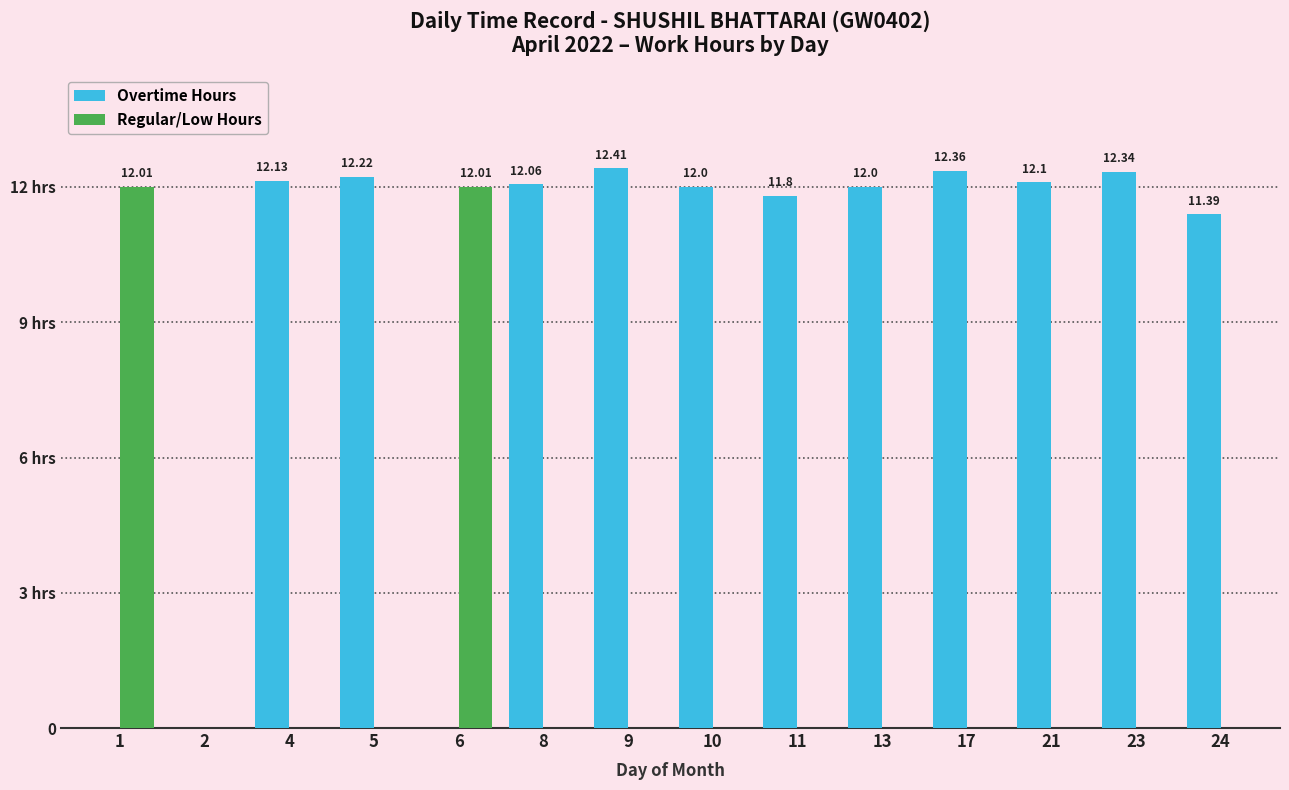

At 5, list the series in order from largest to smallest.

Overtime Hours, Regular/Low Hours